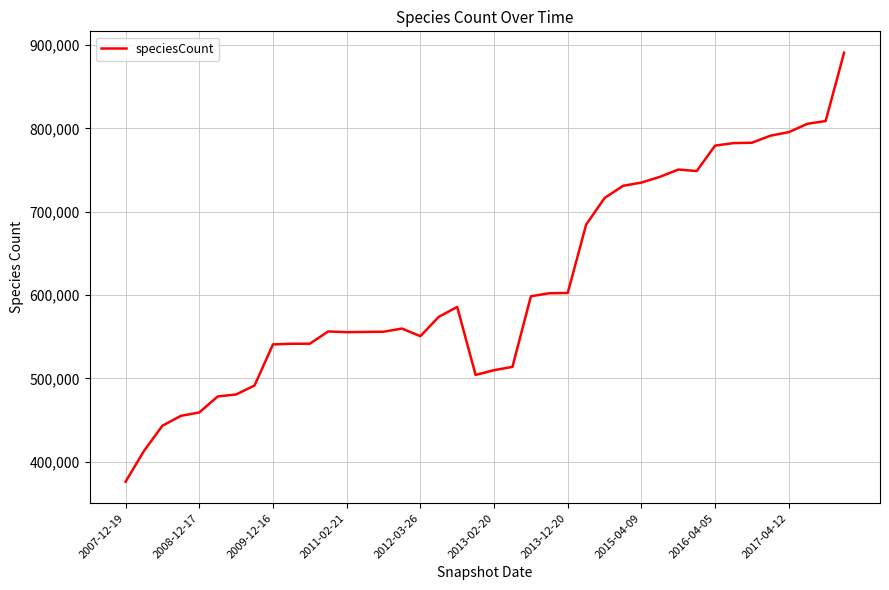

How many distinct data groups are displayed?

1